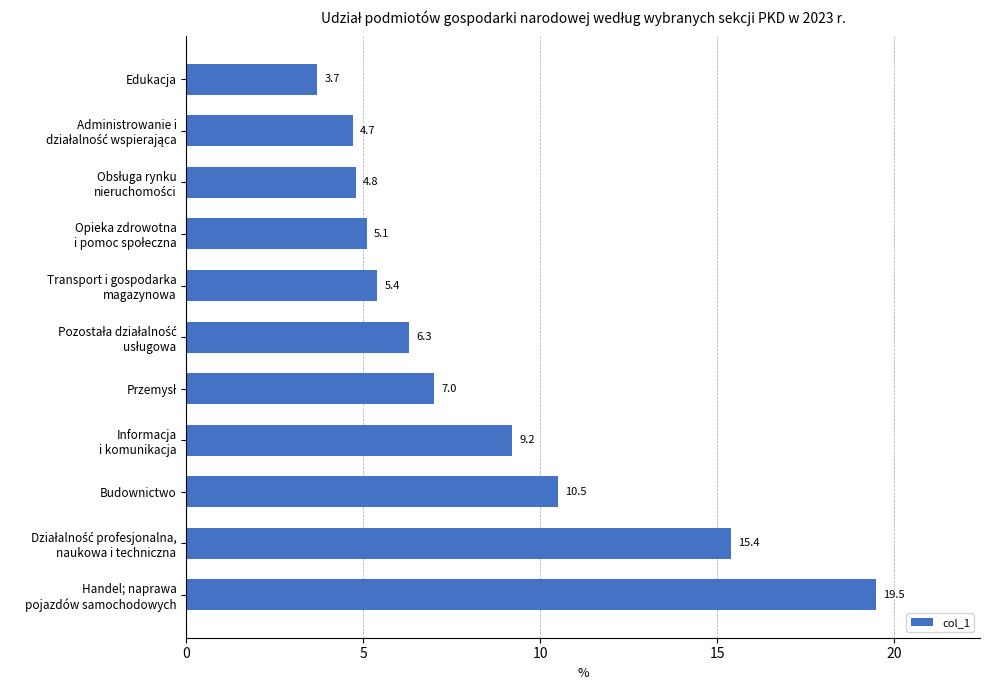

Does the chart contain stacked bars?

No